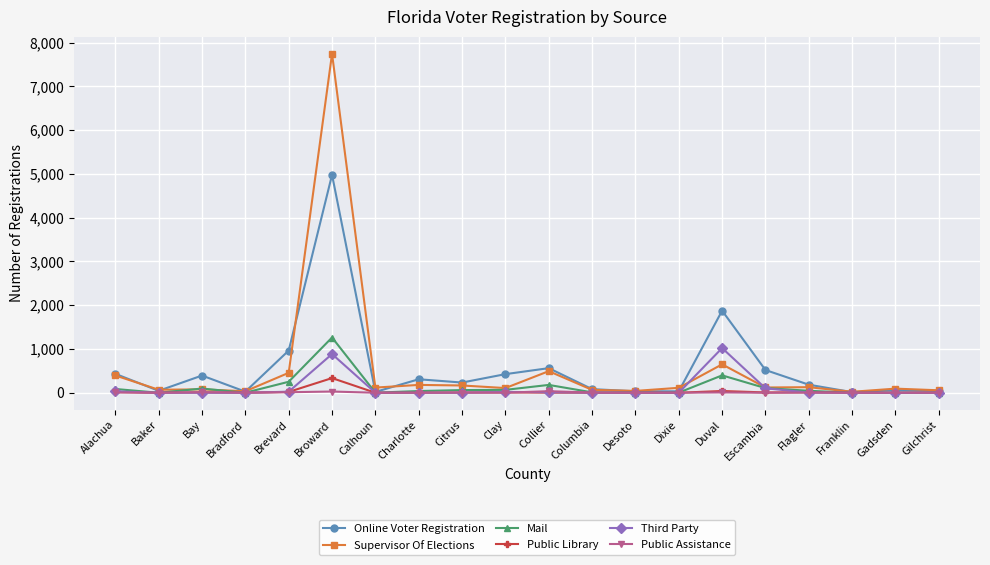

Between Brevard and Flagler, which series saw the biggest shift?

Online Voter Registration